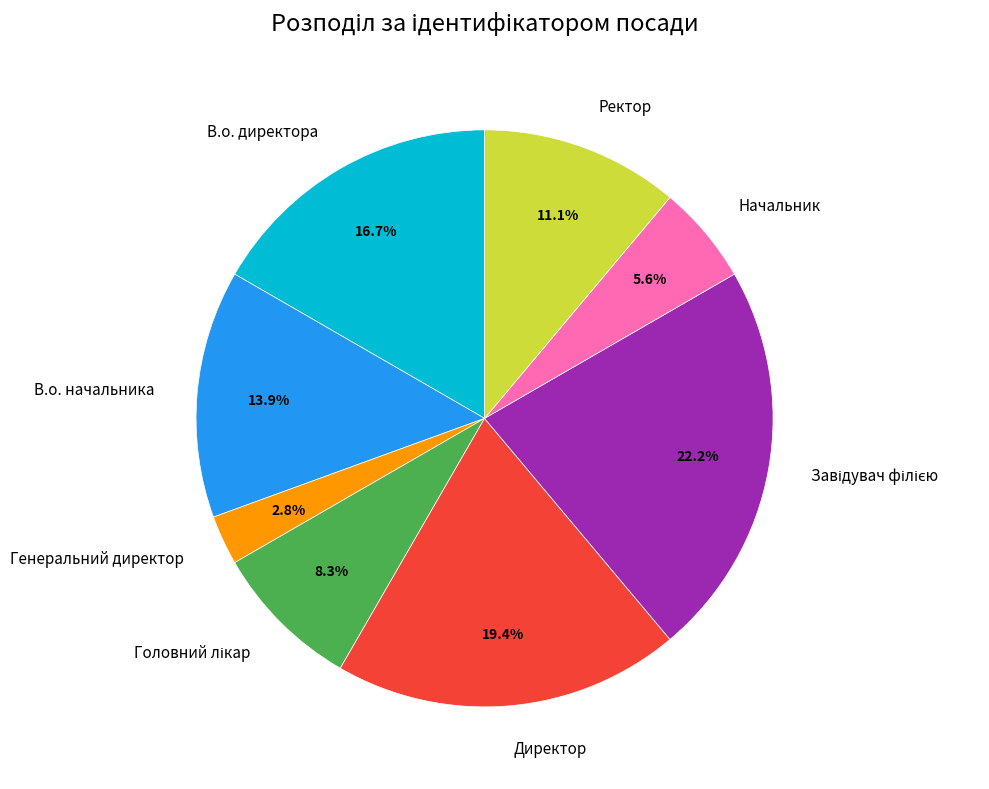

How much of the chart is everything except Начальник?

94.4%